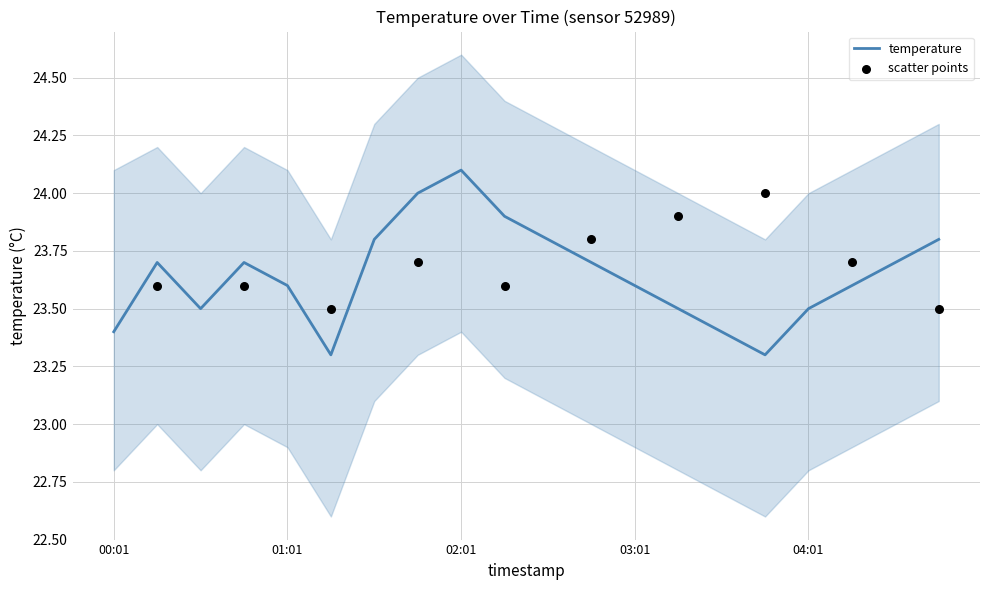

Between 02:46 and 03:01, which is larger?

02:46